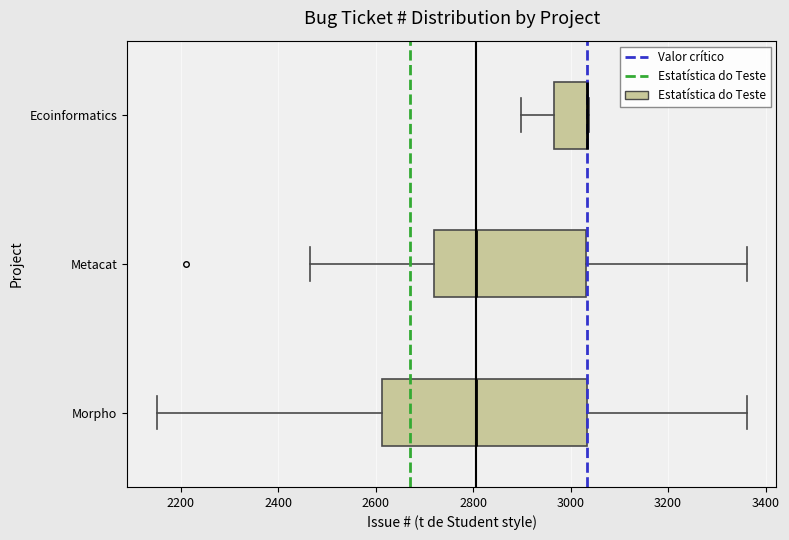

Reading bottom to top, read every box against the x-axis: the position of its median line, the range the box covers, and the ends of its whiskers. The values are not printed on the chart, so give them approximately, as read against the axis.

Morpho: median 2800, box 2620 to 3040, whiskers 2160 to 3360
Metacat: median 2800, box 2720 to 3040, whiskers 2460 to 3360
Ecoinformatics: median 3040 (drawn on the box's right edge), box 2960 to 3040, whiskers 2900 to 3040